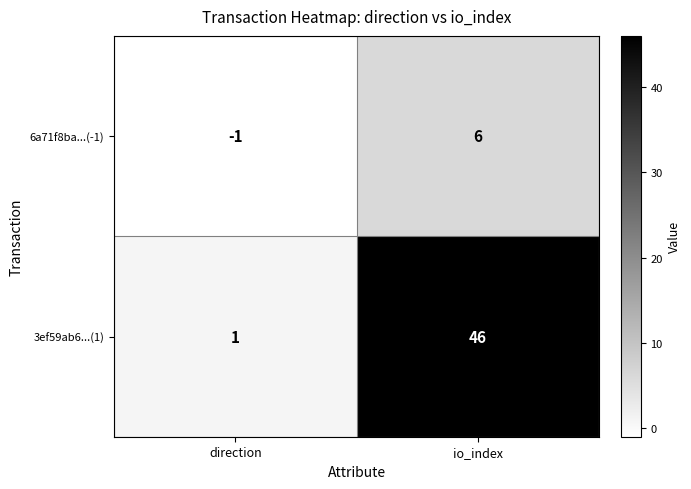

How many categories are shown in the chart?

2